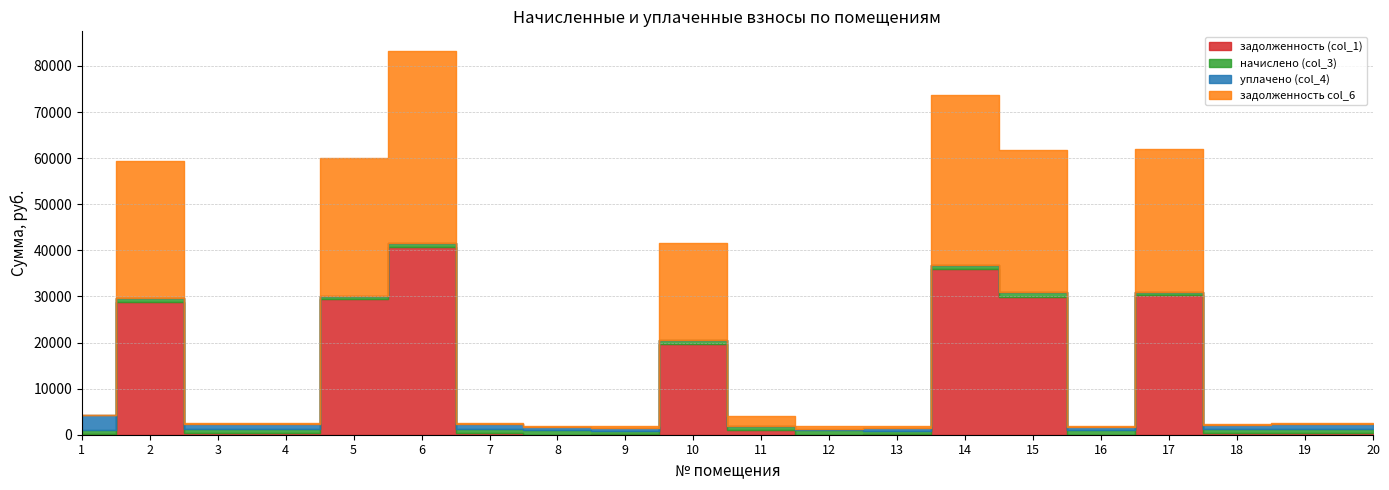

What are all the series names shown in the legend?

задолженность (col_1), начислено (col_3), уплачено (col_4), задолженность col_6